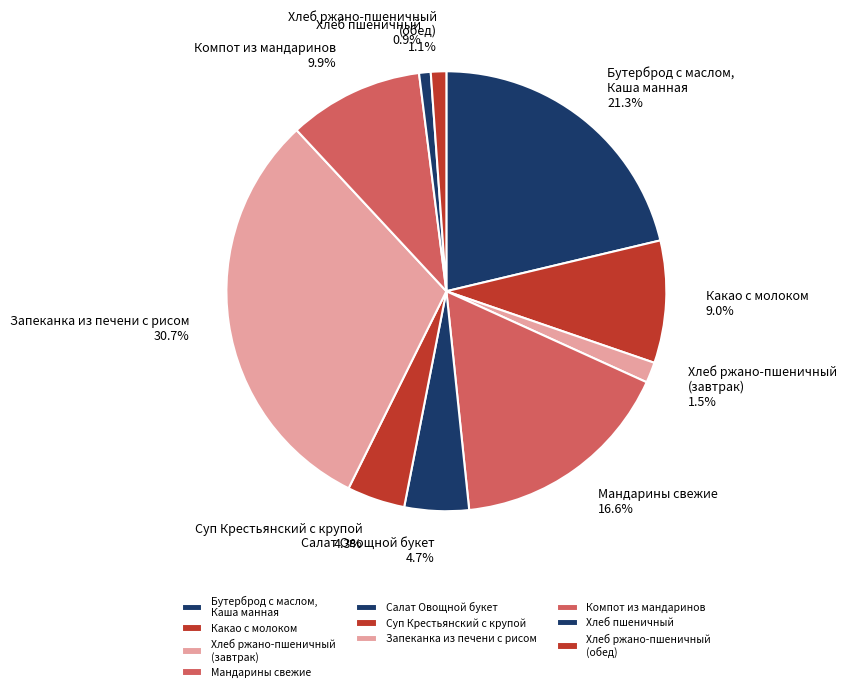

Does Суп Крестьянский с крупой represent more than half of the total?

No